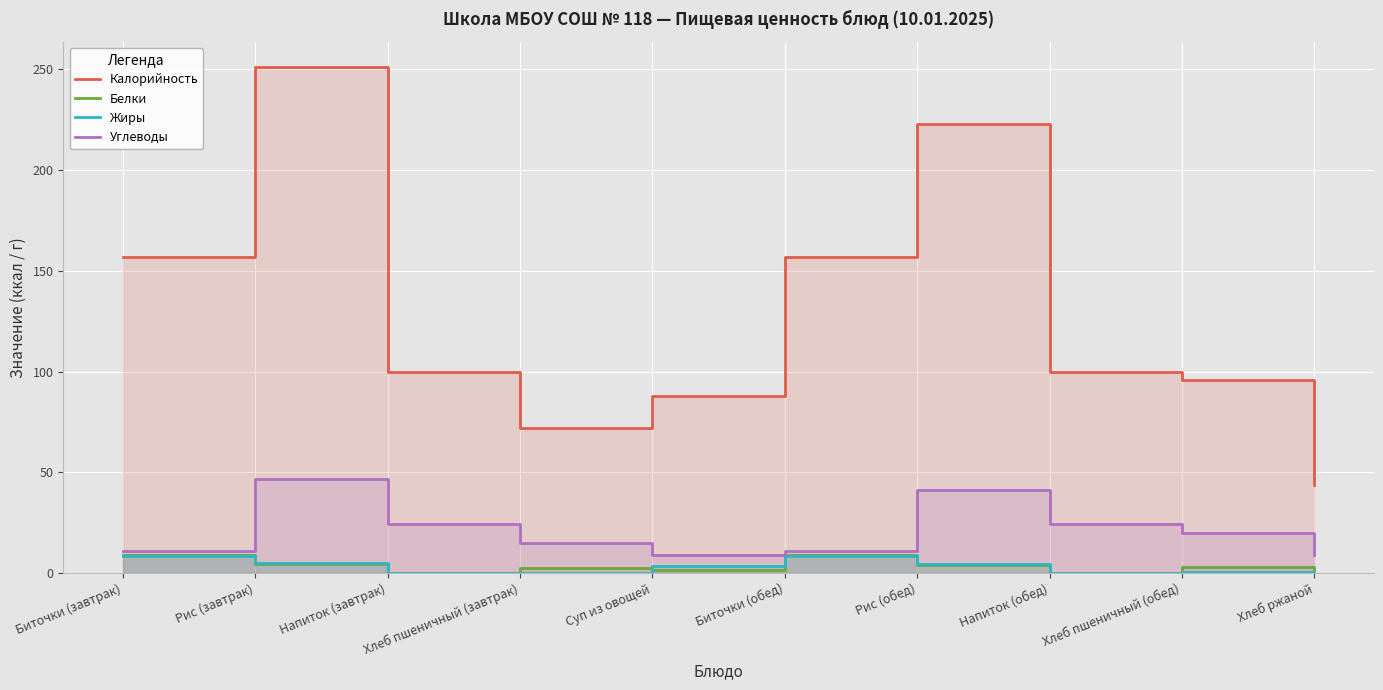

At which label does Углеводы reach its minimum?

Хлеб ржаной